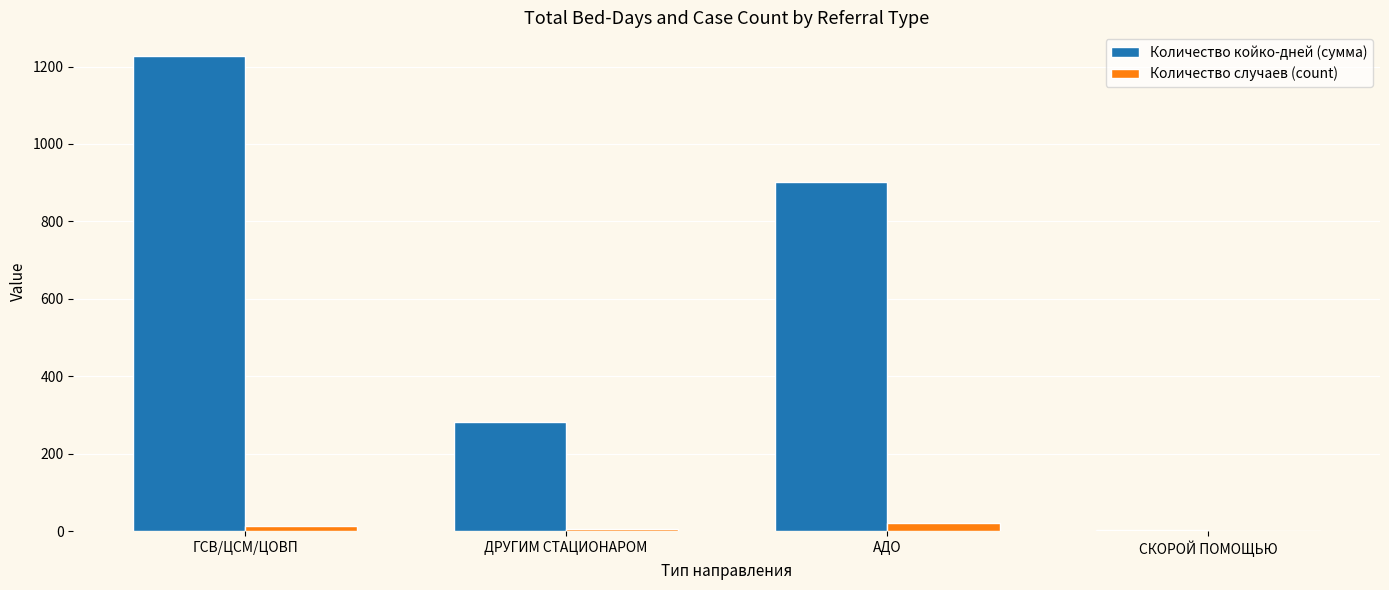

What is the sum of all Количество случаев (count) values?

40